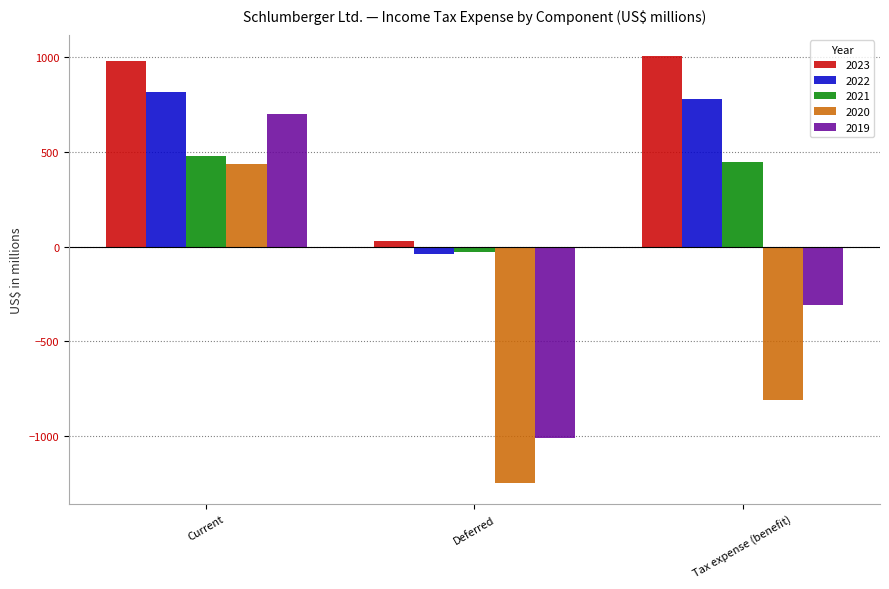

True or false: 2020 has a value of 436 at Current.

True